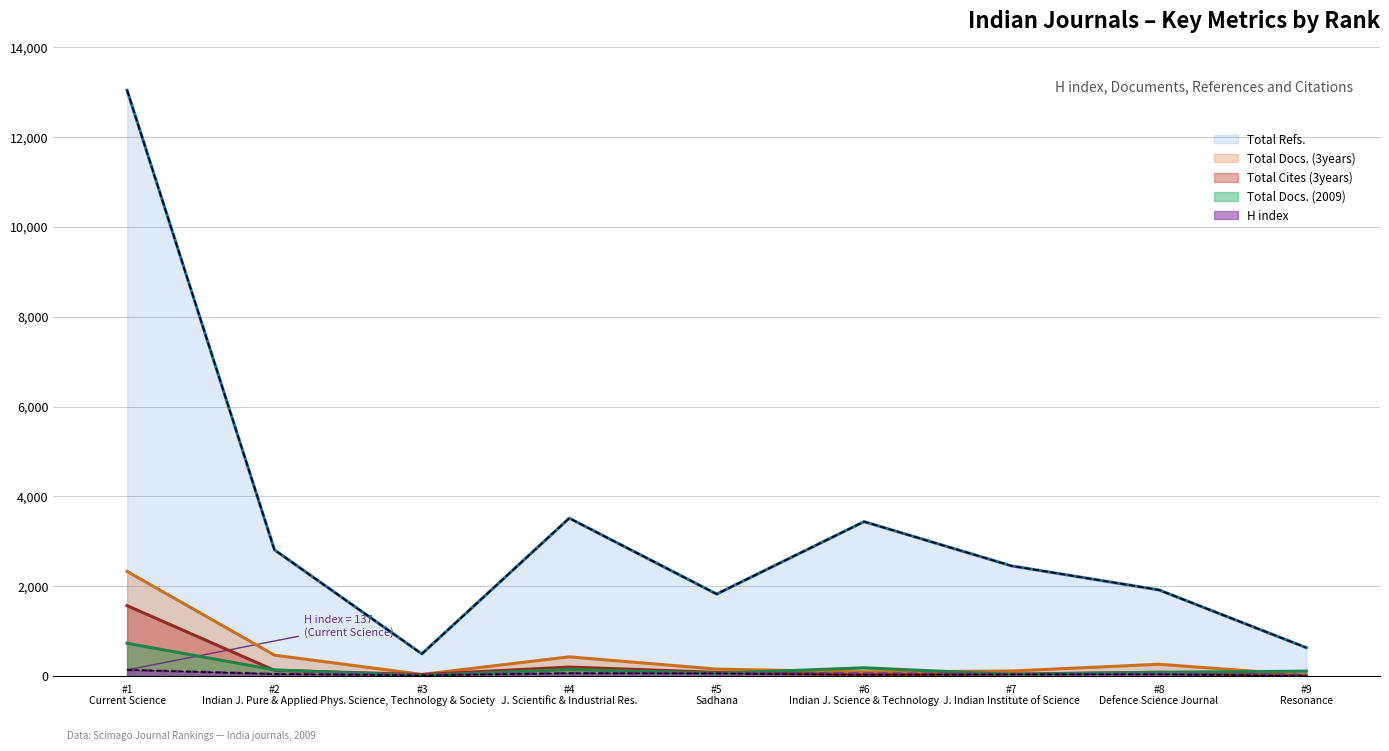

What is the difference between the second highest and second lowest values in the H index series?

34